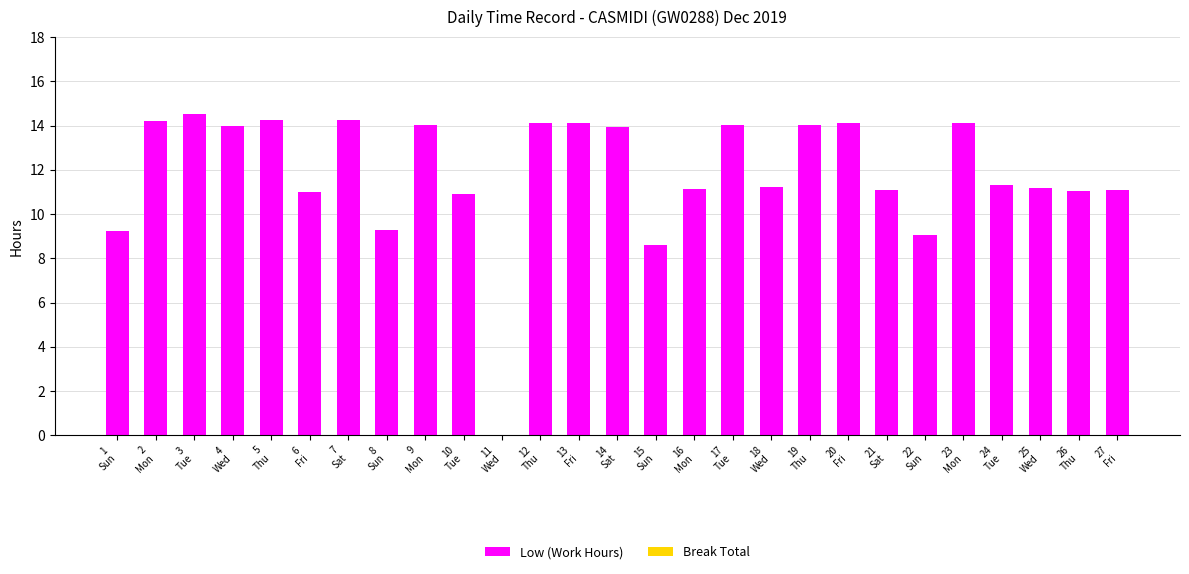

What is the maximum value shown in the chart?

14.5